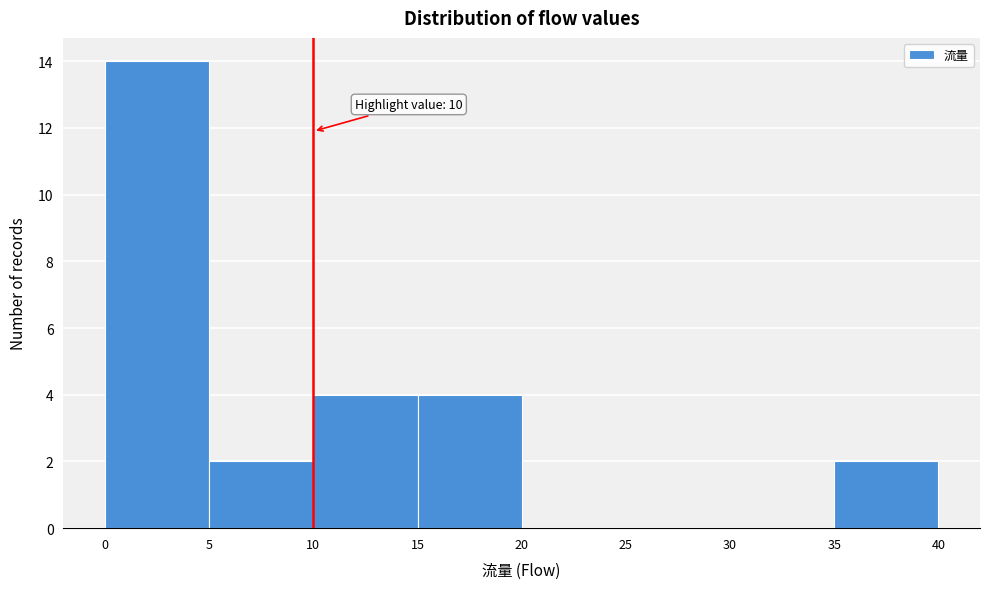

Over which range of the x-axis is the bar tallest?

0 to 5